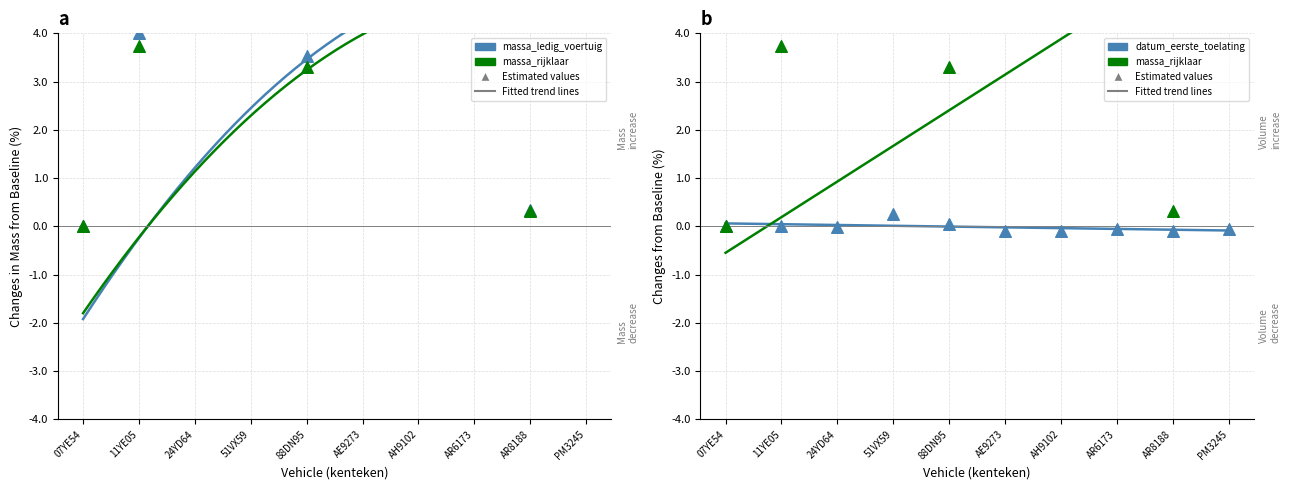

What is the total value across all series at AR6173?

9.8